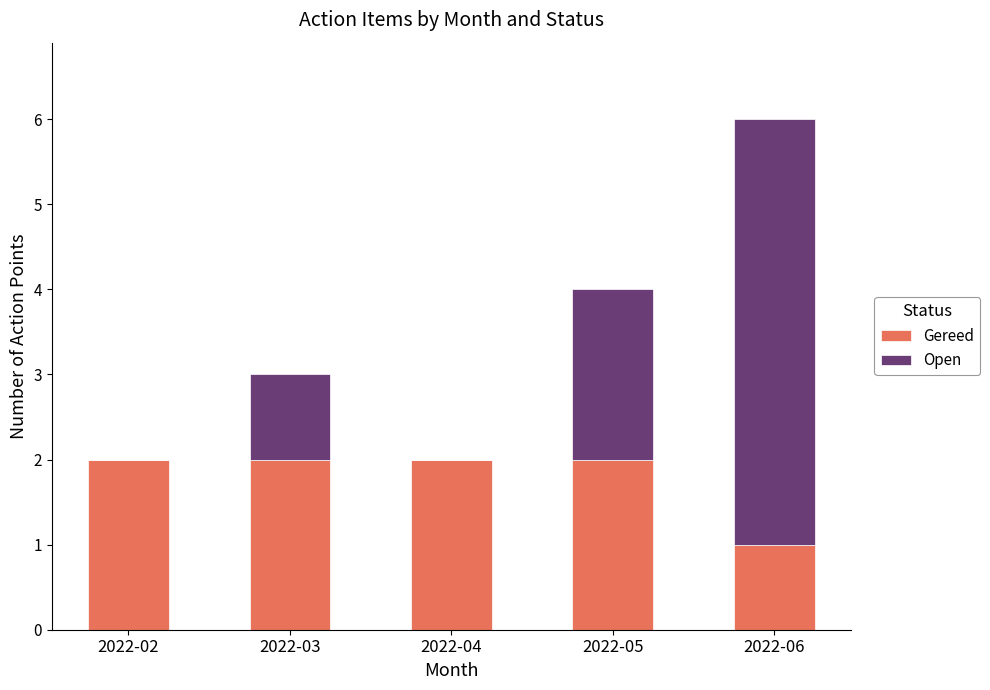

Reading left to right, what are the values for Gereed?

2022-02=2	2022-03=2	2022-04=2	2022-05=2	2022-06=1